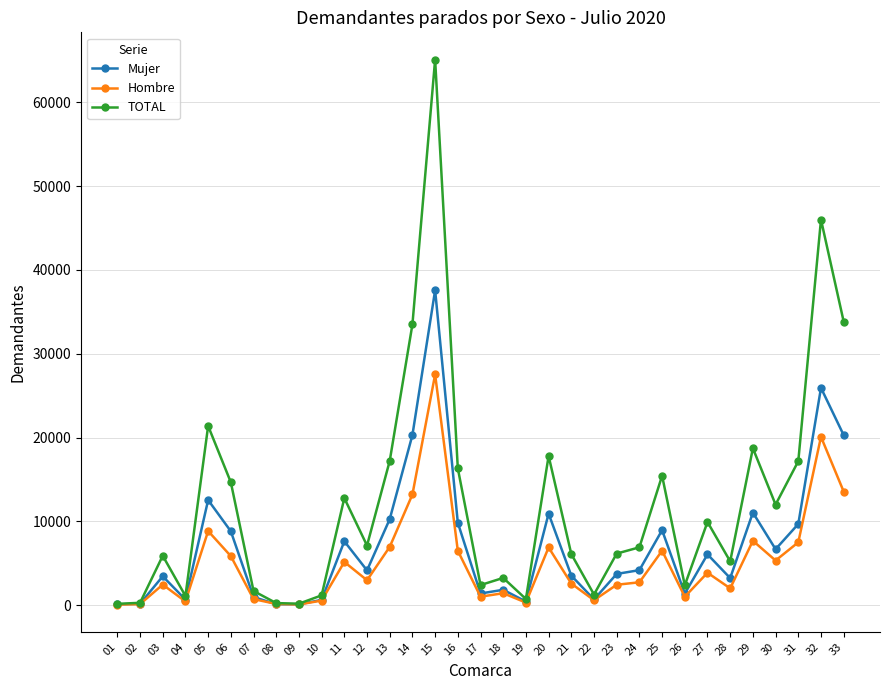

What is the value of the TOTAL point at the 13th from the left?

17209